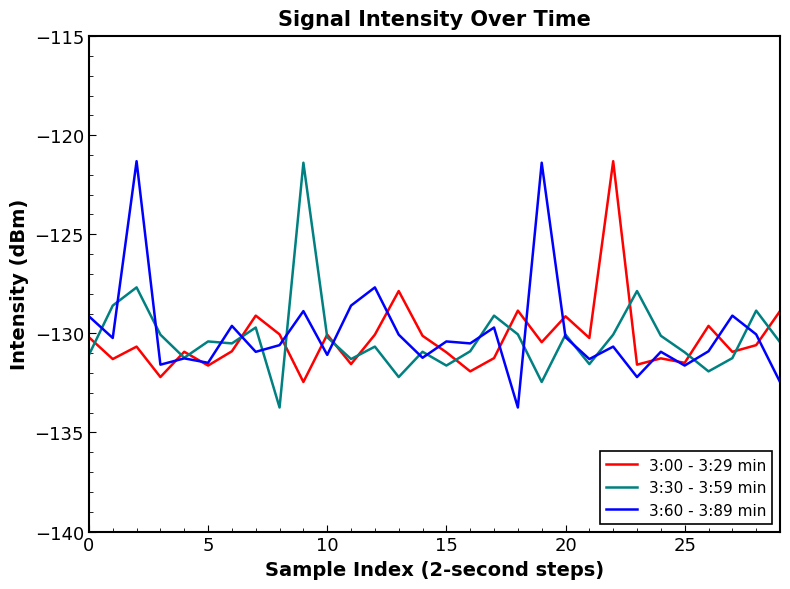

What is the lowest value of the 3:30 - 3:59 min series?

-133.7